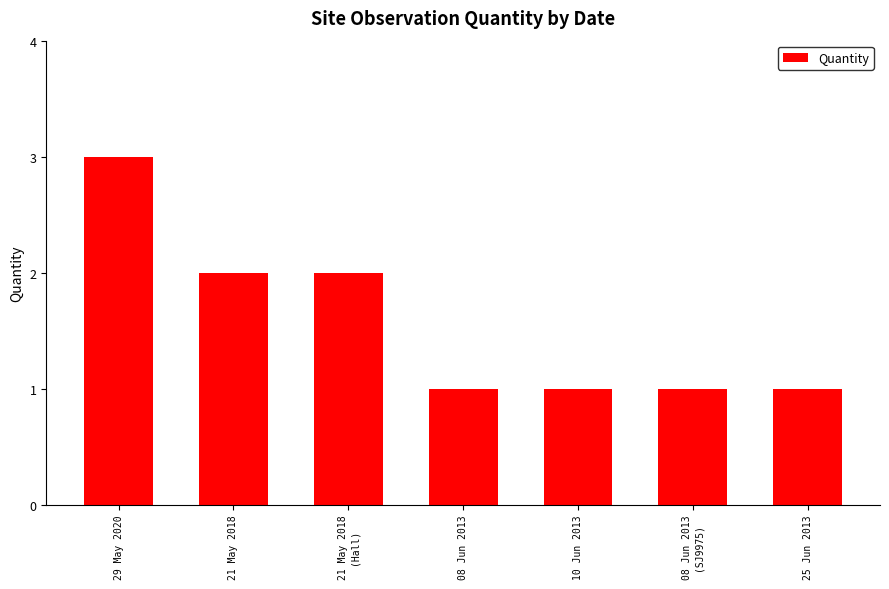

What is the sum of all values?

11